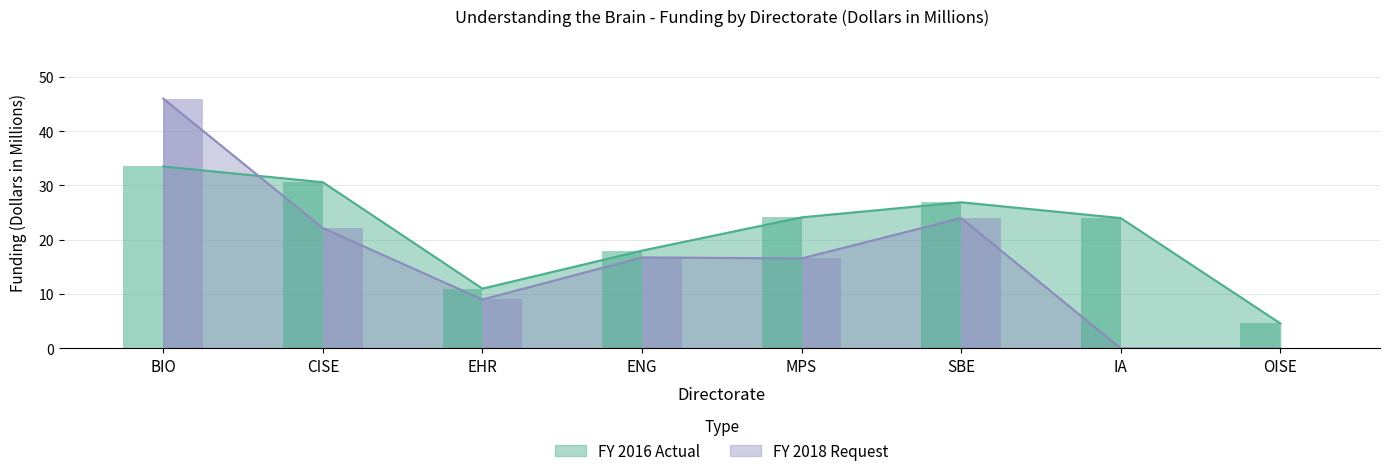

What is the difference between the highest and lowest values at SBE?

2.9